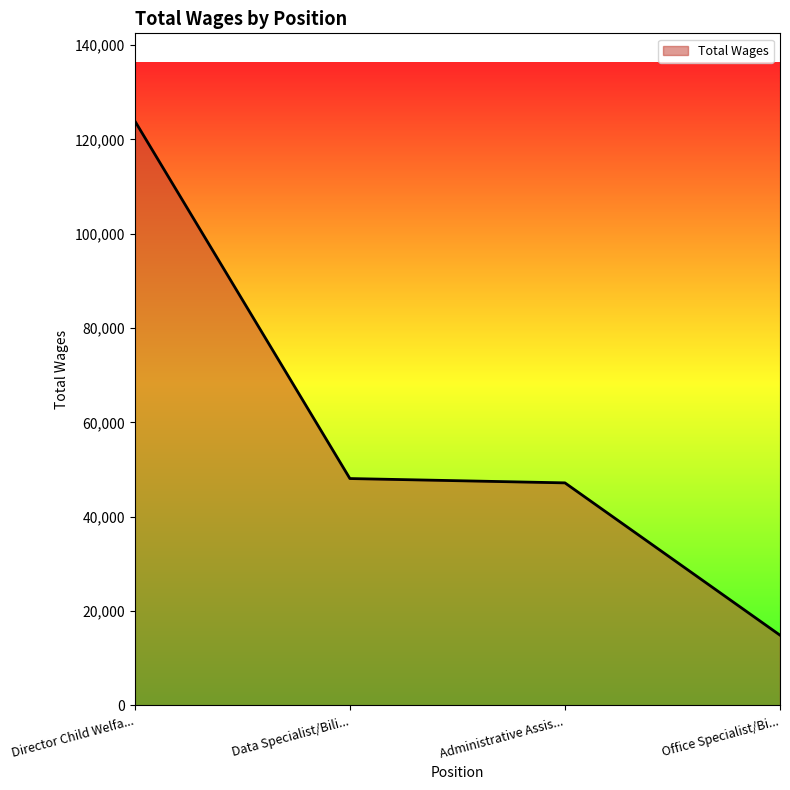

Reading left to right, extract all data points from this chart.

123901	48072	47155	14857